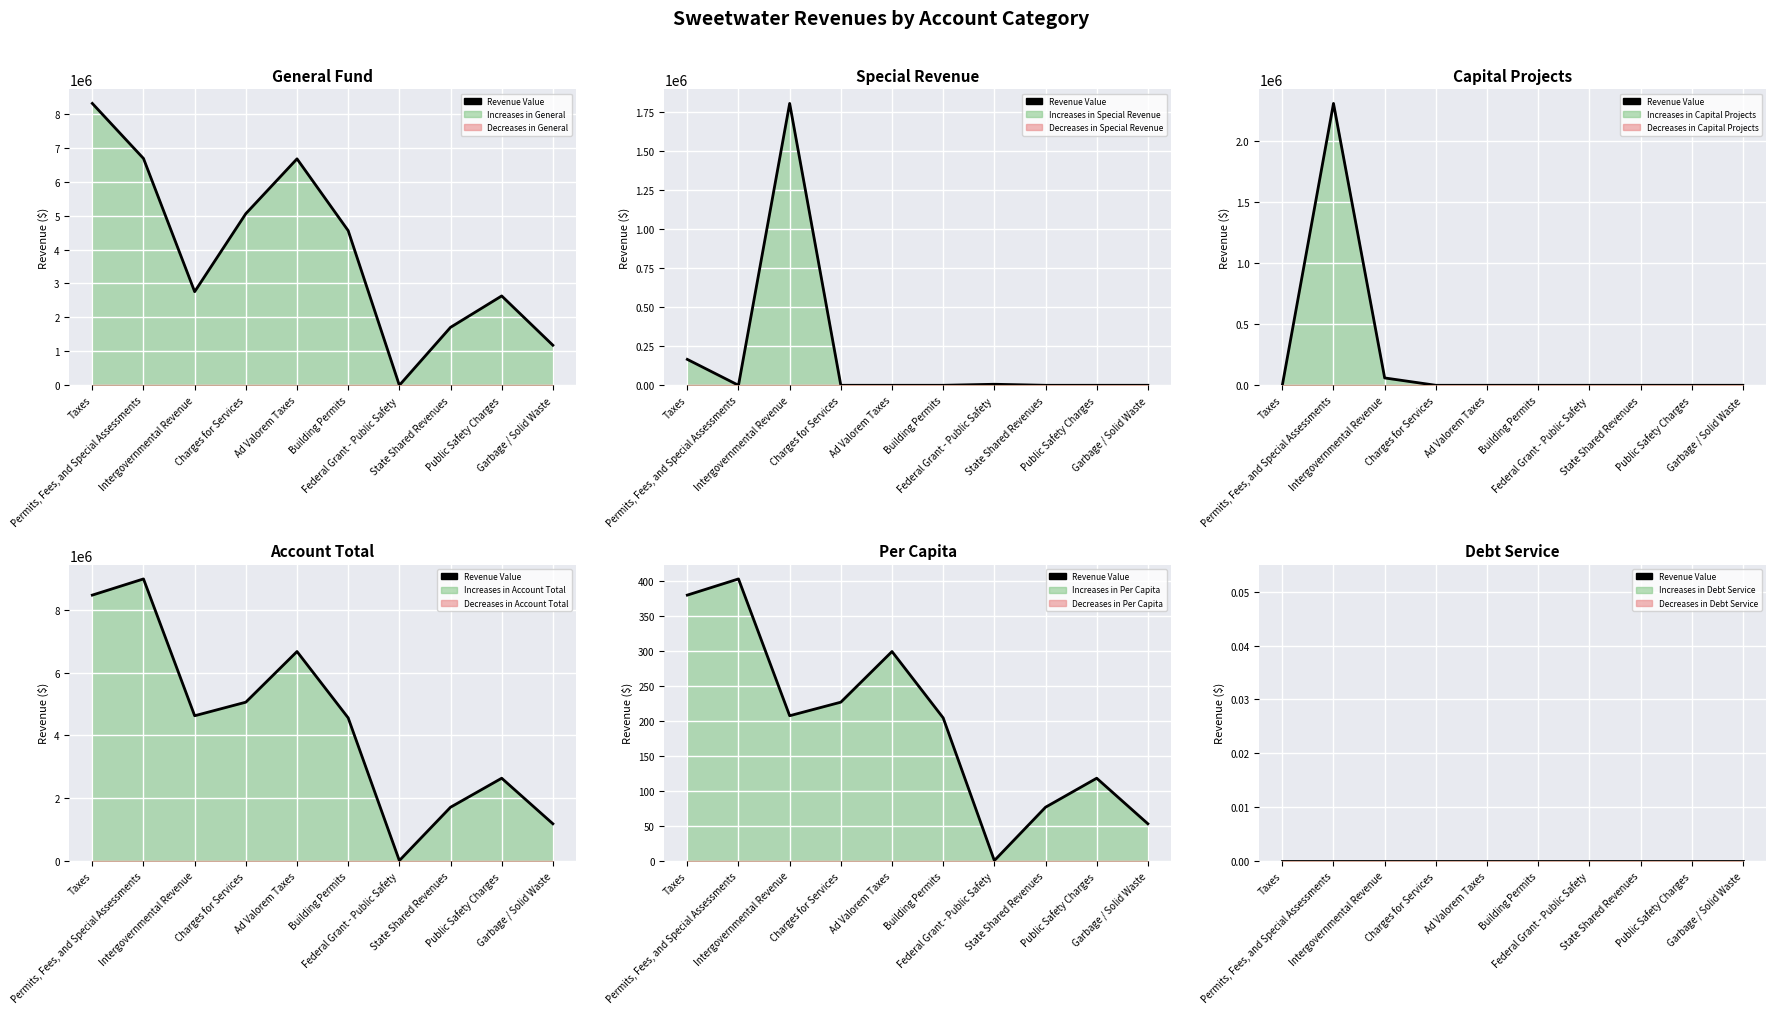

True or false: Account Total has a value of 6673542.0 at Ad Valorem Taxes.

True